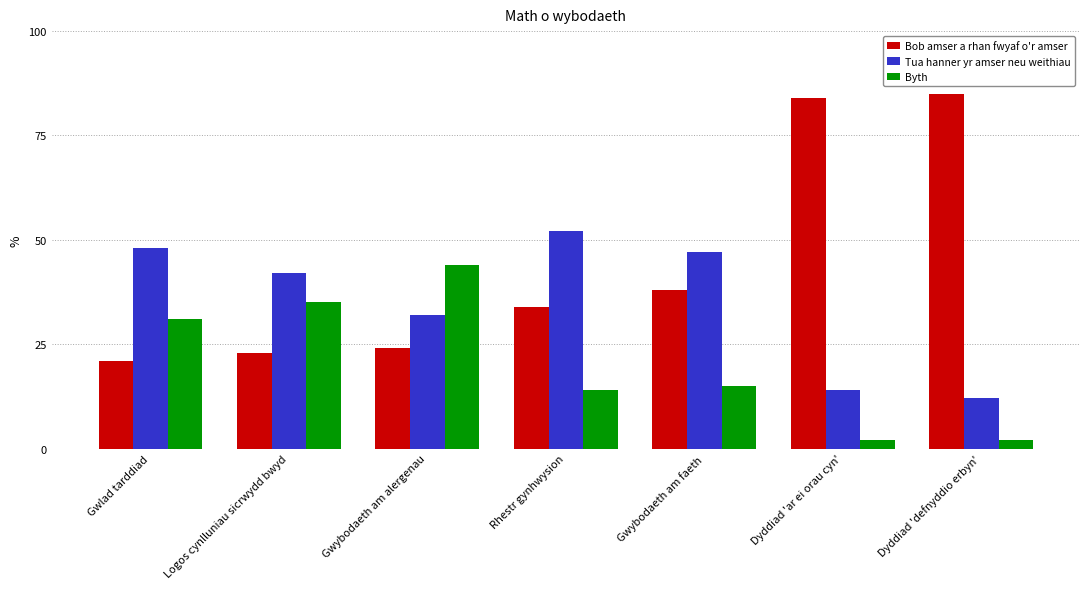

Which category has the lowest value in the Bob amser a rhan fwyaf o'r amser series?

Gwlad tarddiad